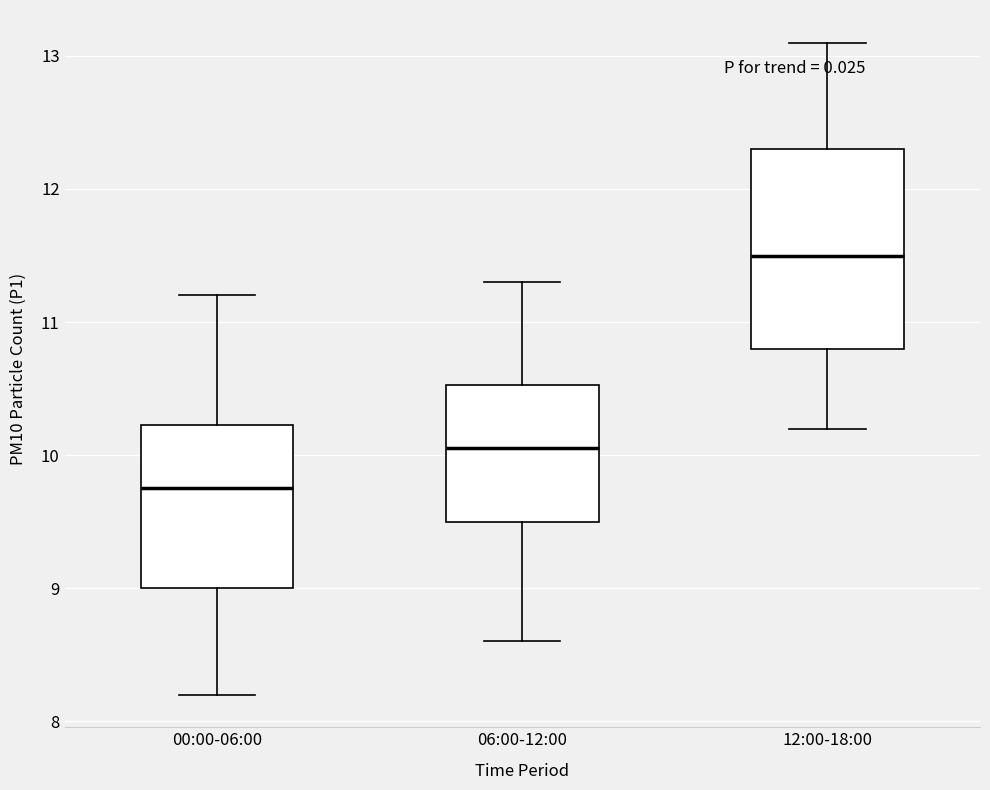

Reading left to right, transcribe this box plot: for each box, give where its median line is, the range the box spans, and where its two whiskers end, as read against the y-axis. The values are not printed on the chart, so give them approximately, as read against the axis.

00:00-06:00: median 9.8, box 9.0 to 10.2, whiskers 8.2 to 11.2
06:00-12:00: median 10.1, box 9.5 to 10.5, whiskers 8.6 to 11.3
12:00-18:00: median 11.5, box 10.8 to 12.3, whiskers 10.2 to 13.1